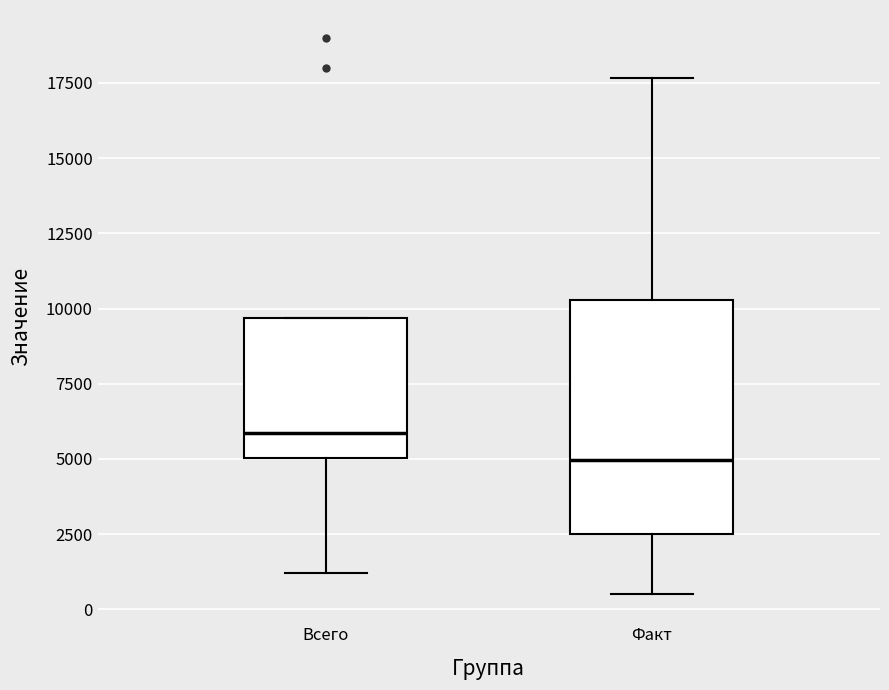

Where does the lower whisker of the box for Всего end on the y-axis? The values are not printed on the chart, so give them approximately, as read against the axis.

1000